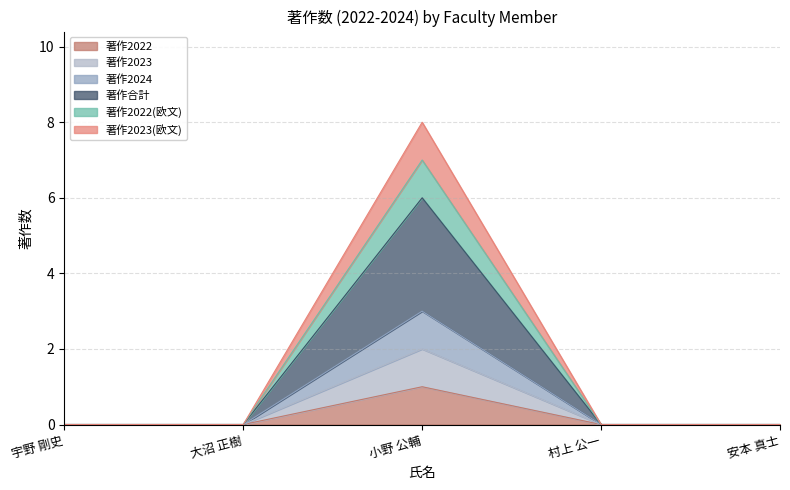

True or false: 著作合計 and 著作2022 intersect in this chart.

False